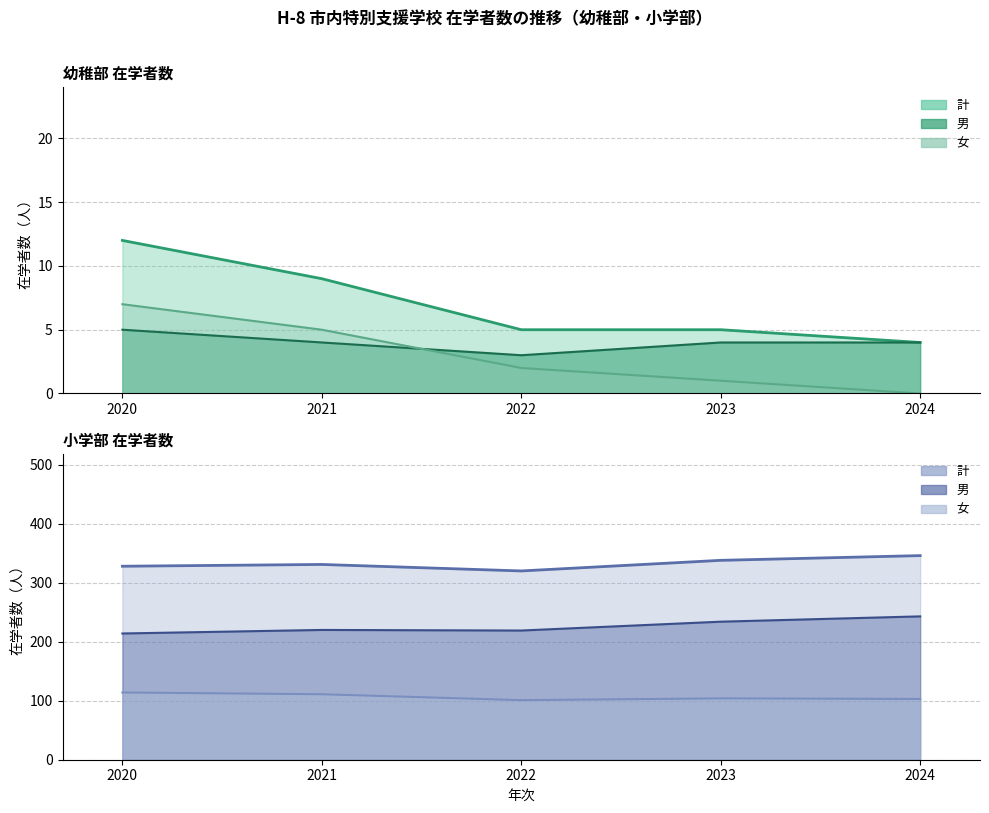

Where is the first local minimum for 小学部 女?

2022